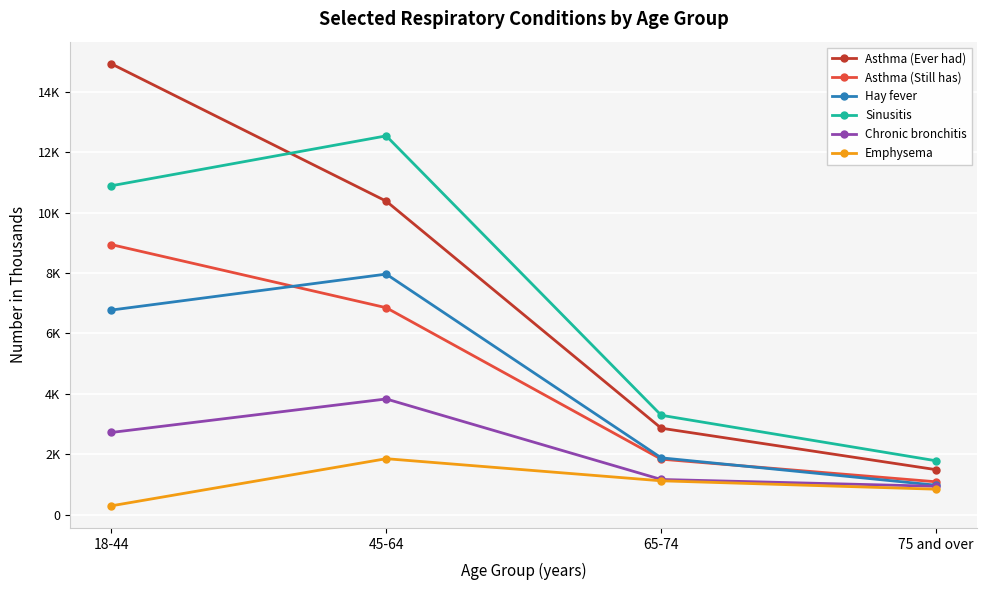

What are all the series names shown in the legend?

Asthma (Ever had), Asthma (Still has), Hay fever, Sinusitis, Chronic bronchitis, Emphysema